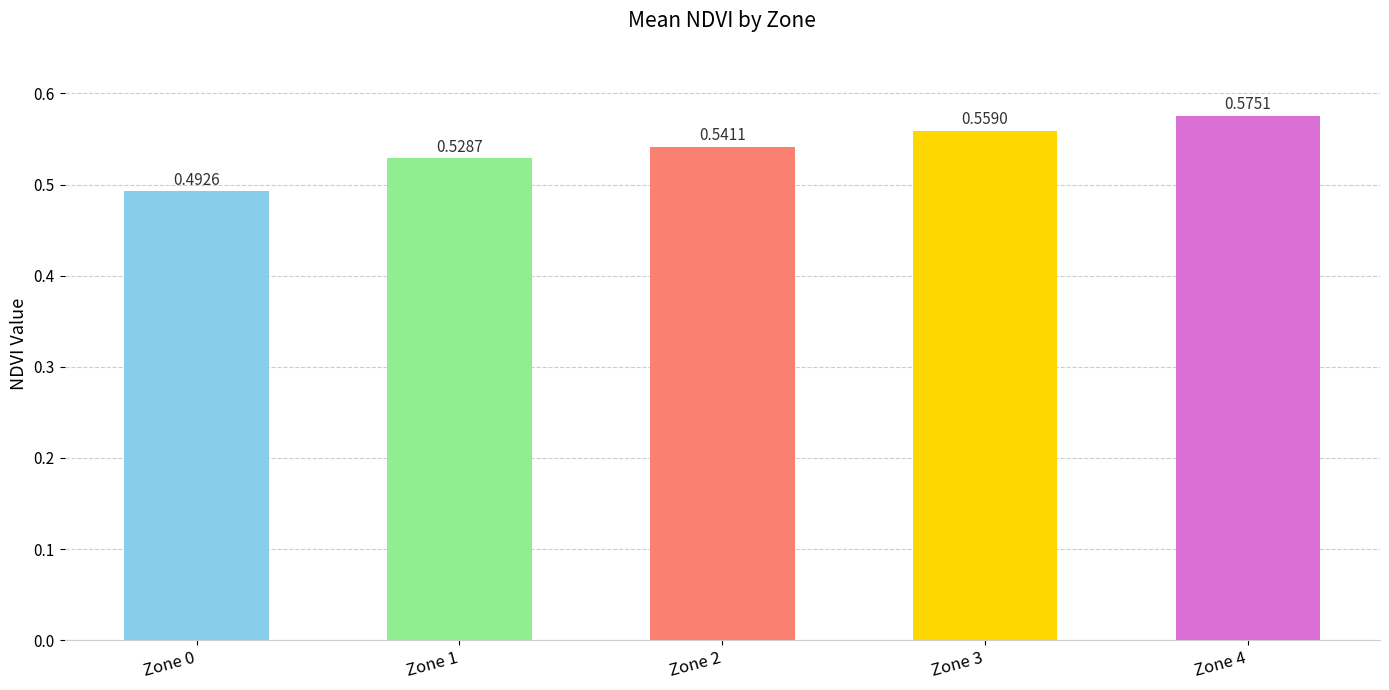

List the labels in order of value, largest first.

Zone 4, Zone 3, Zone 2, Zone 1, Zone 0